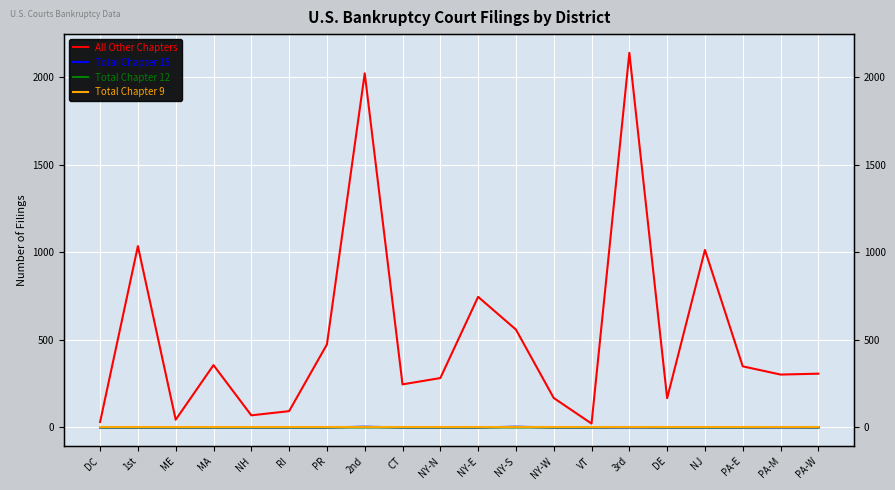

What position from the right is NY-S?

9